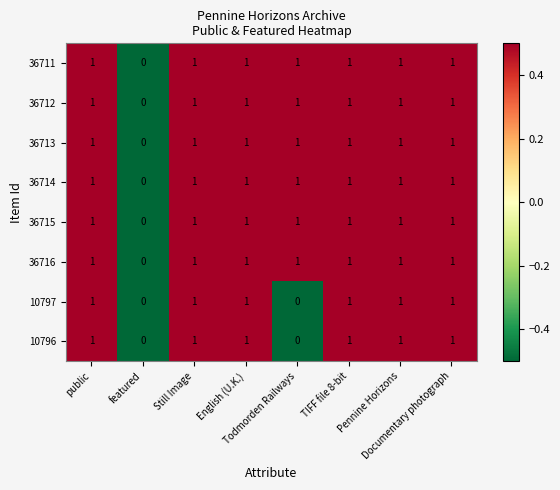

Count the number of categories in the chart.

8